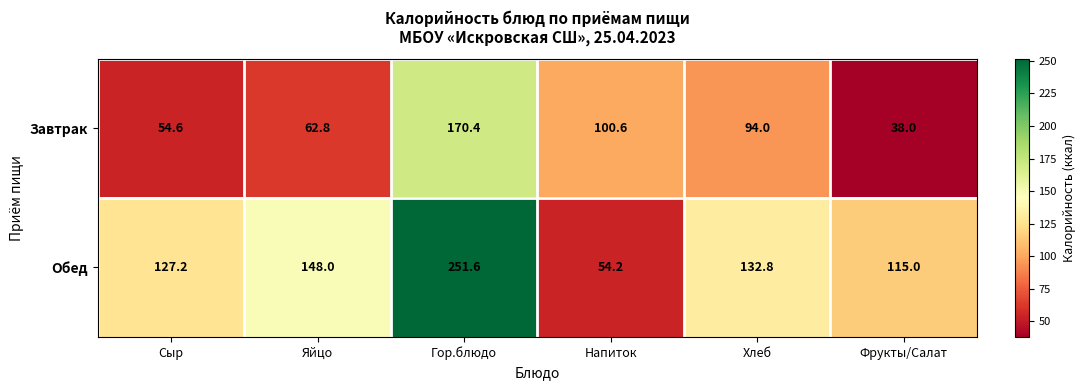

List the series in order of their overall mean, lowest first.

Завтрак, Обед